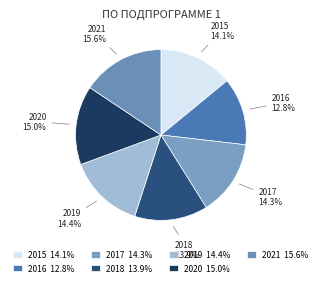

How many segments does this pie chart have?

7